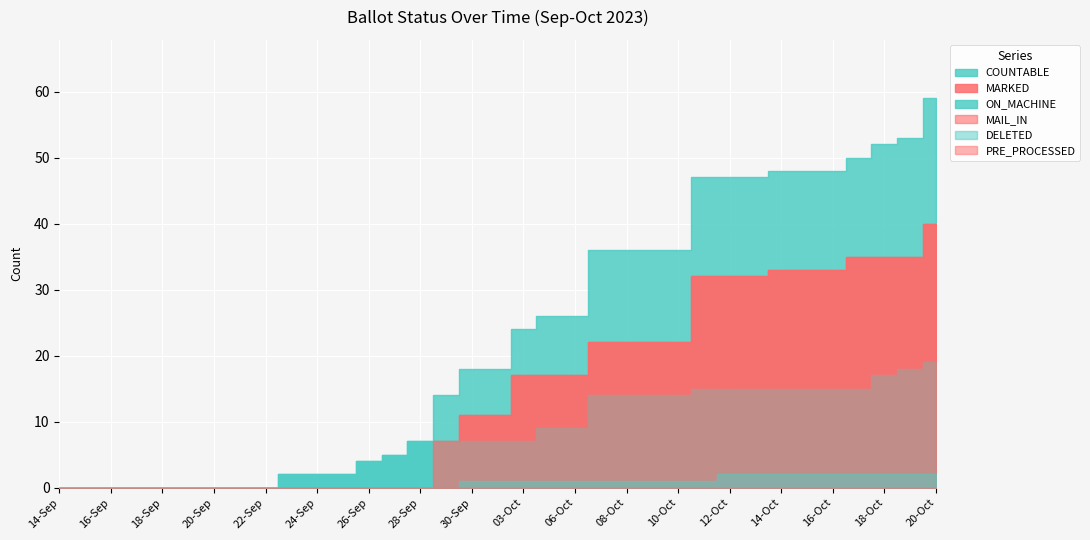

True or false: MAIL_IN and ON_MACHINE cross at least once.

False